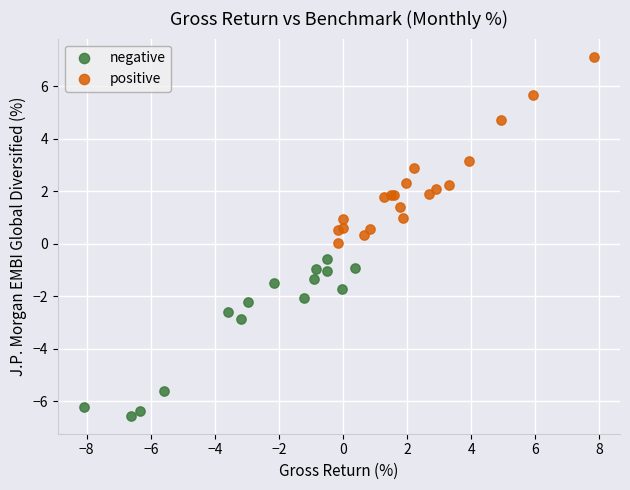

Which series reaches the minimum Y coordinate?

negative